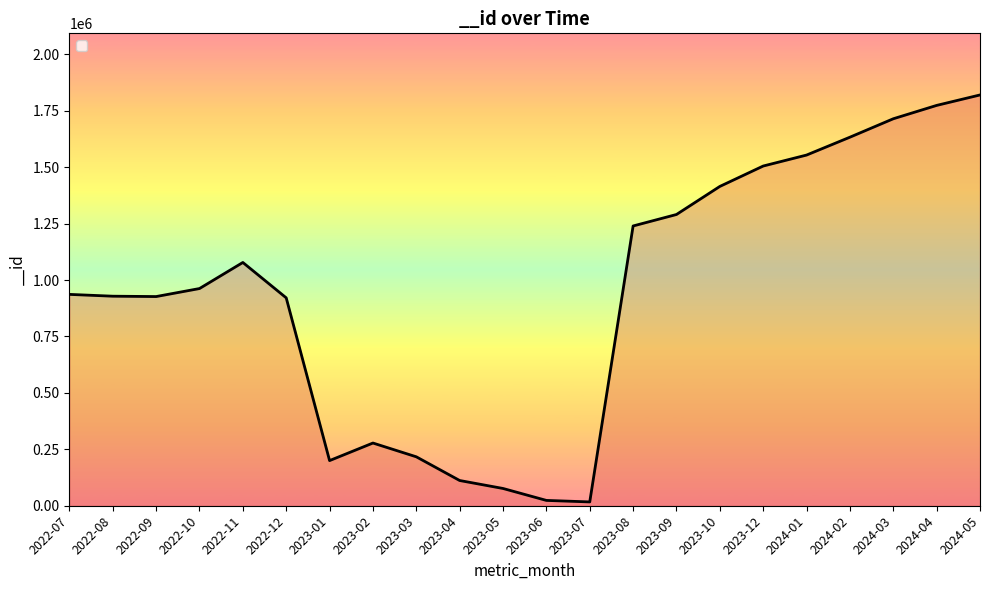

Which category has the highest value across all series?

2024-05